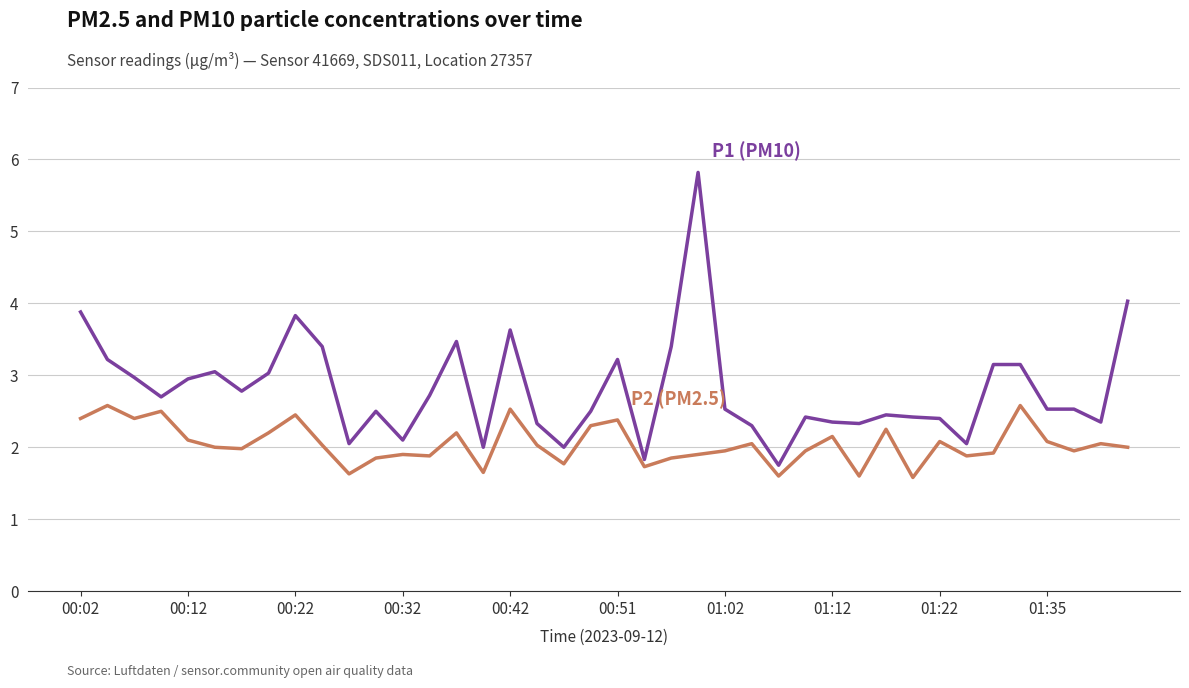

What is the maximum value shown in the chart?

5.8